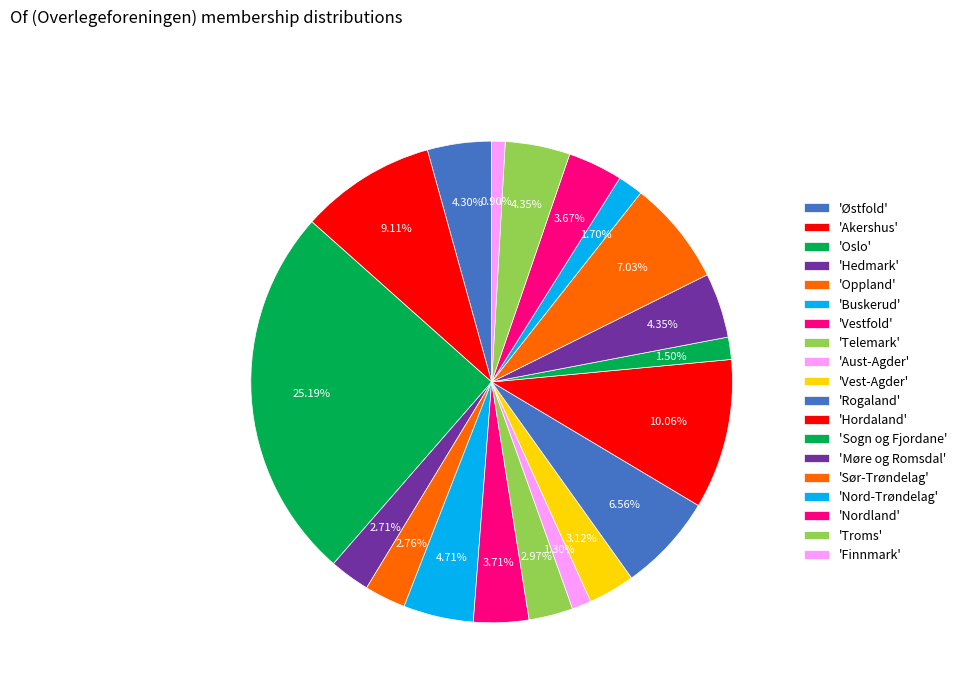

Count the number of slices in the pie.

19